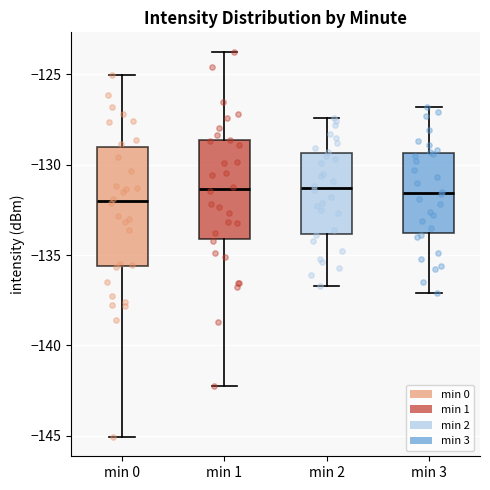

Reading left to right, read every box against the y-axis: the position of its median line, the range the box covers, and the ends of its whiskers. The values are not printed on the chart, so give them approximately, as read against the axis.

min 0: median -132.0, box -135.5 to -129.0, whiskers -145.0 to -125.0
min 1: median -131.5, box -134.0 to -128.5, whiskers -142.0 to -123.5
min 2: median -131.5, box -134.0 to -129.5, whiskers -136.5 to -127.5
min 3: median -131.5, box -134.0 to -129.5, whiskers -137.0 to -127.0